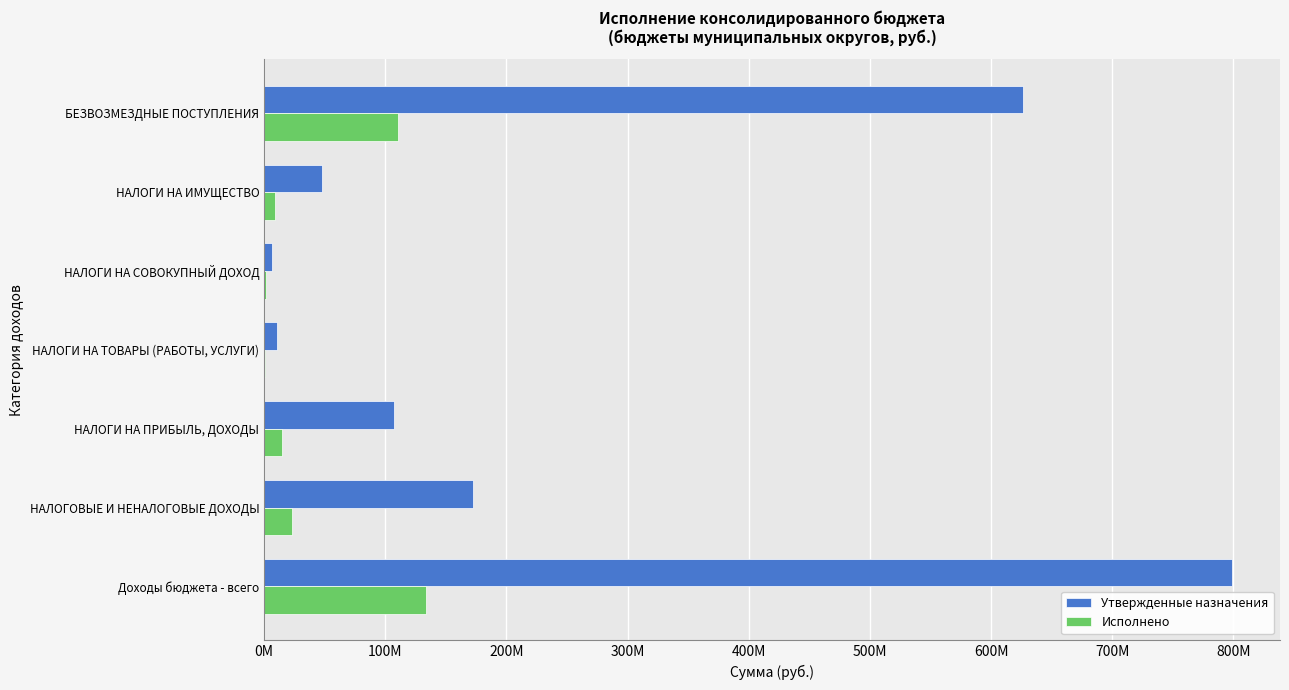

What are all the series names shown in the legend?

Утвержденные назначения, Исполнено